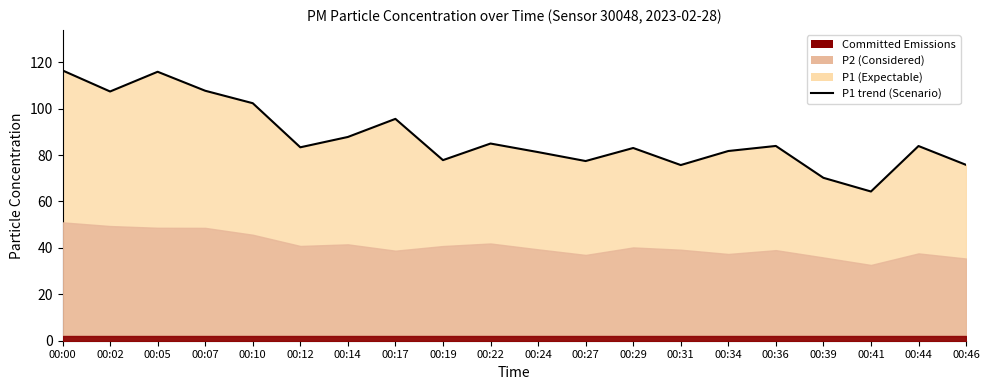

Rank the categories by value from lowest to highest.

00:41, 00:39, 00:31, 00:46, 00:27, 00:19, 00:24, 00:34, 00:29, 00:12, 00:44, 00:36, 00:22, 00:14, 00:17, 00:10, 00:02, 00:07, 00:05, 00:00